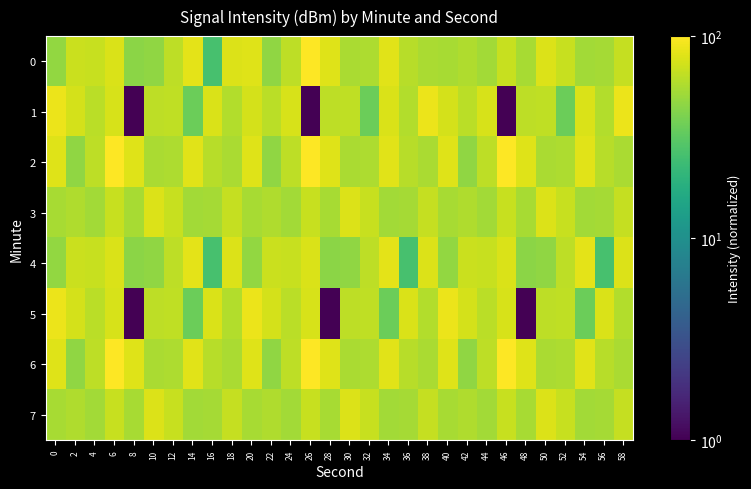

Count the number of data series in this chart.

8